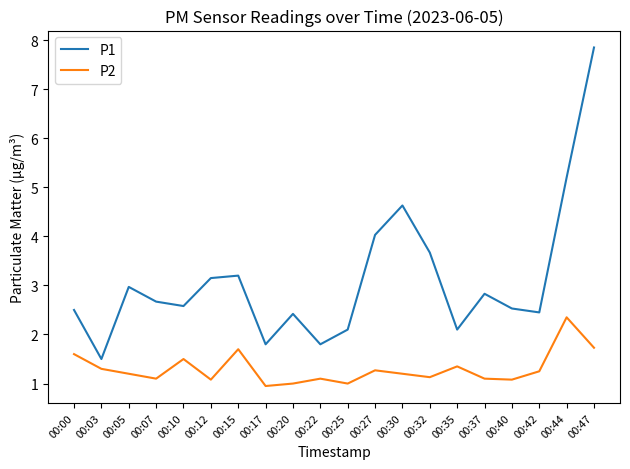

What is the total value across all series at 00:03?

2.8